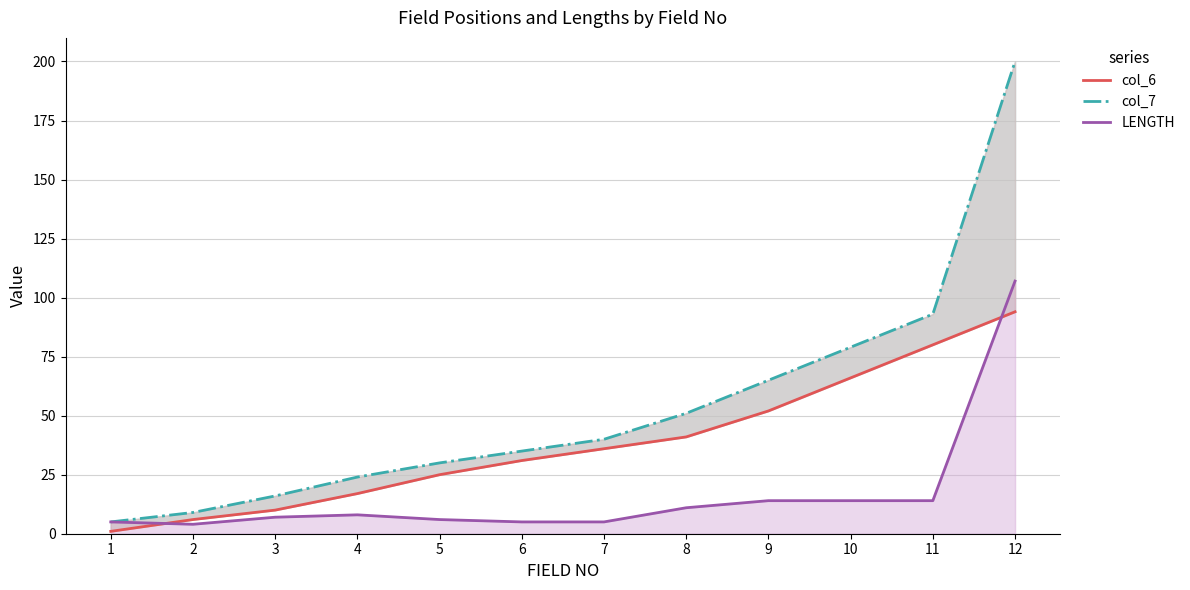

What is the spread (max minus min) of values at 2?

5